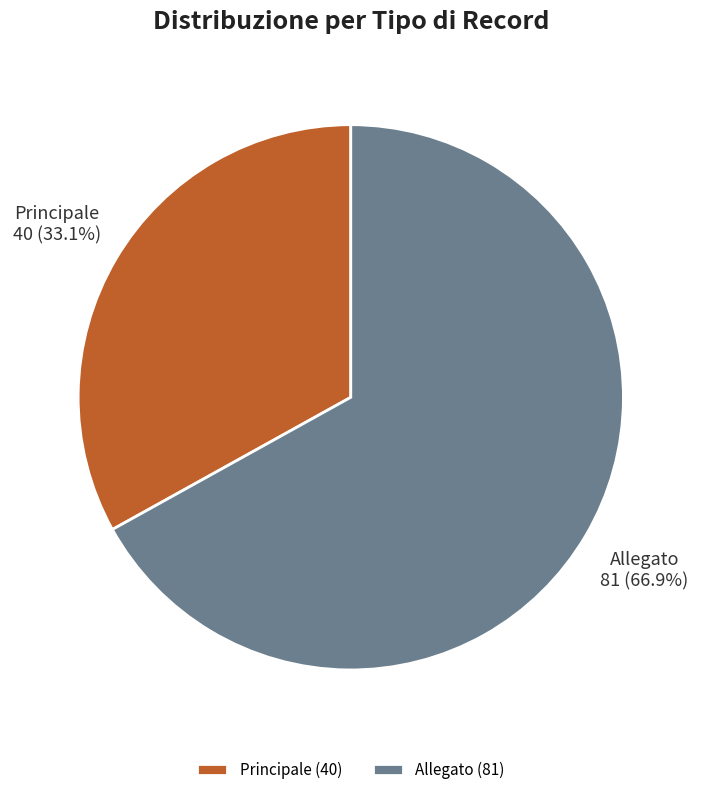

Combined, do Allegato and Principale account for over 50%?

Yes